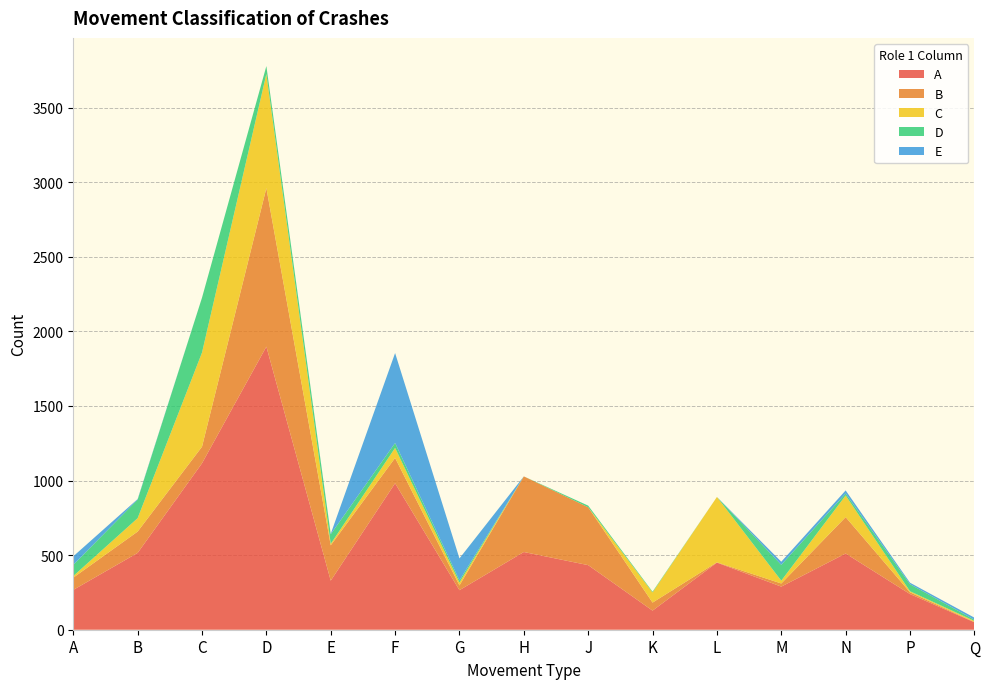

Reading right to left, list all the values displayed in this chart.

A: Q=50	P=239	N=511	M=289	L=450	K=128	J=433	H=521	G=265	F=982	E=329	D=1898	C=1116	B=515	A=267
B: Q=2	P=12	N=244	M=21	L=2	K=54	J=388	H=507	G=32	F=170	E=237	D=1063	C=111	B=143	A=82
C: Q=7	P=7	N=145	M=19	L=438	K=68	J=0	H=0	G=19	F=67	E=10	D=765	C=631	B=90	A=11
D: Q=8	P=47	N=13	M=106	L=0	K=5	J=11	H=0	G=15	F=33	E=64	D=53	C=368	B=124	A=75
E: Q=14	P=10	N=21	M=21	L=0	K=0	J=0	H=0	G=147	F=603	E=3	D=0	C=0	B=4	A=57